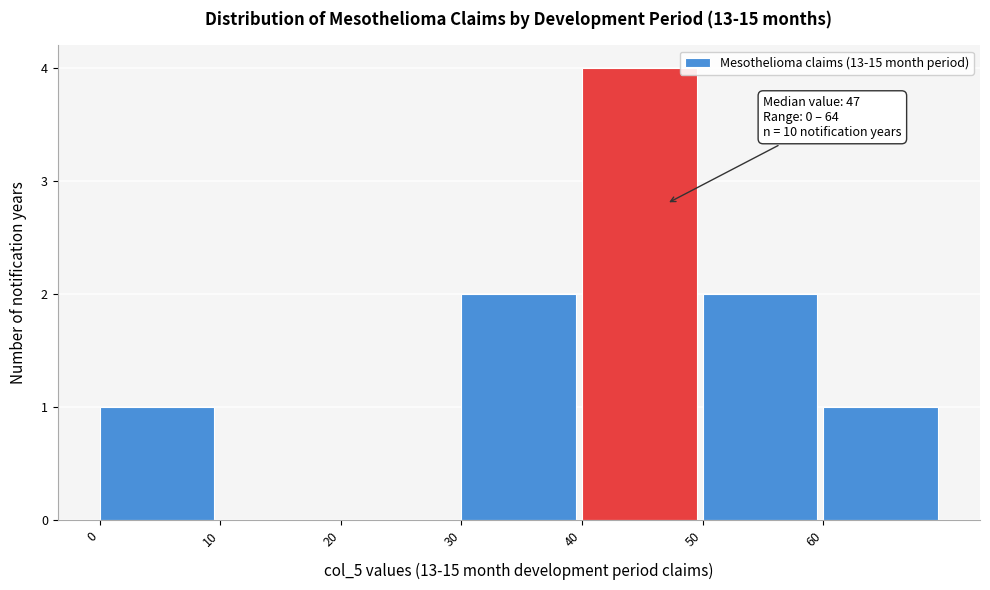

Over which range of the x-axis is the bar tallest?

40 to 50